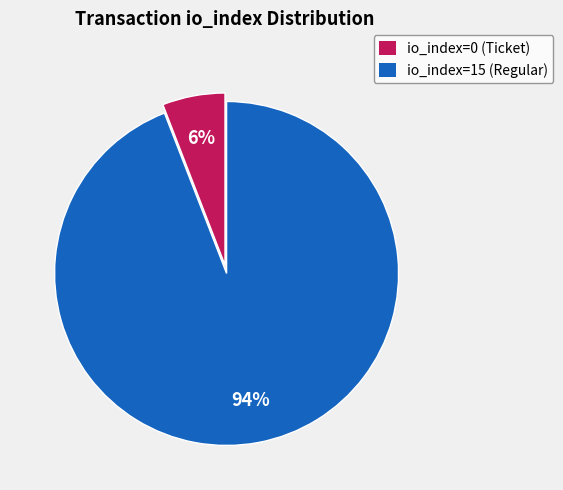

Is the sum of io_index=15 (Regular) and io_index=0 (Ticket) greater than half?

Yes